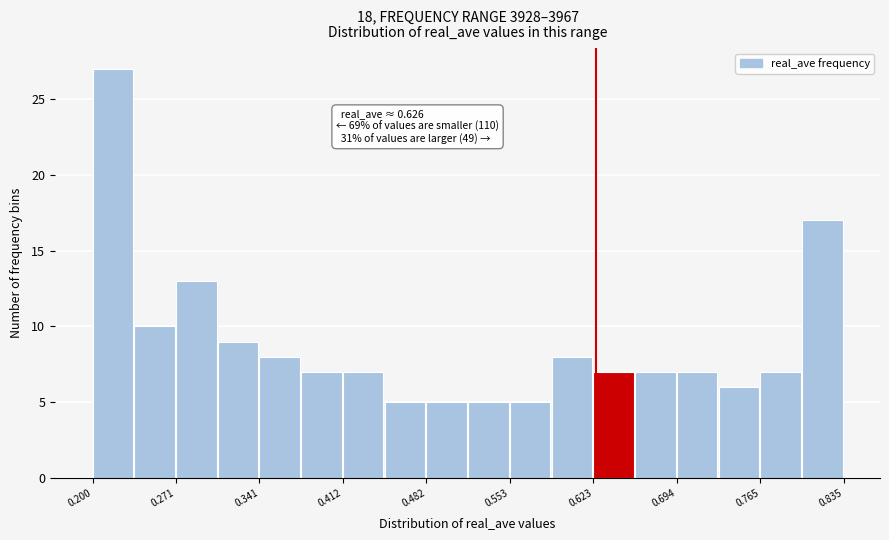

Read against the x-axis, roughly where is the centre of the tallest bar?

0.22